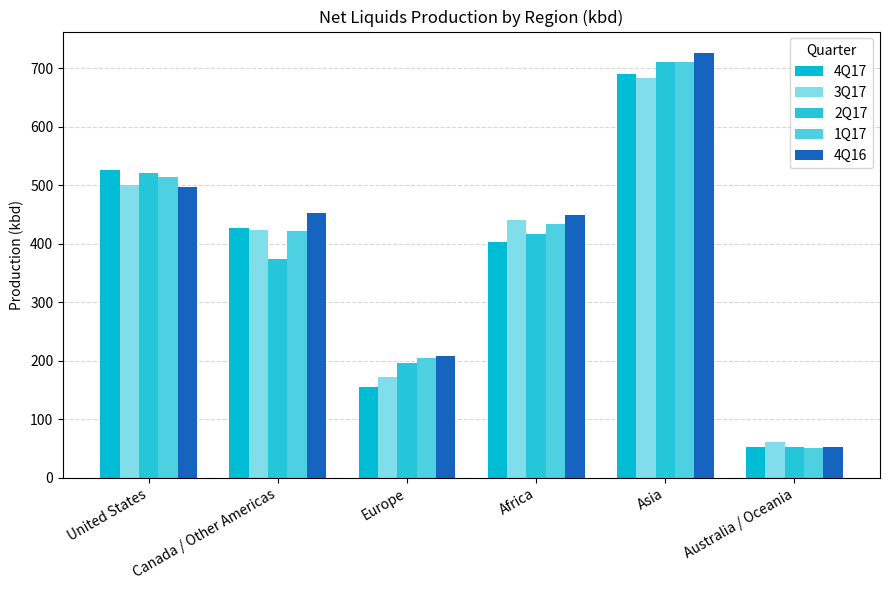

At which label does 1Q17 reach its minimum?

Australia / Oceania